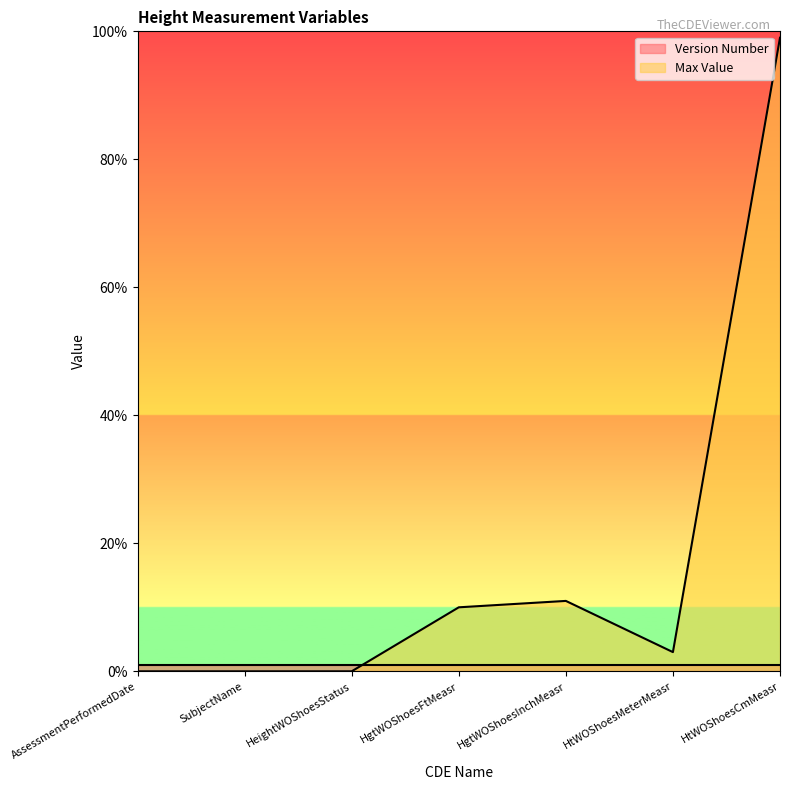

At which label does the data first exceed 3?

HgtWOShoesFtMeasr